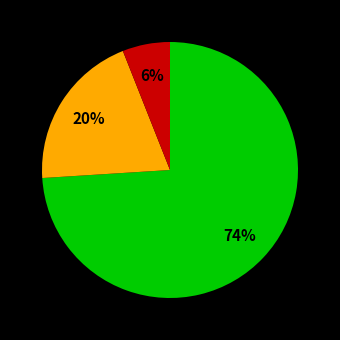

To the nearest percent, what is the average slice percentage?

33%